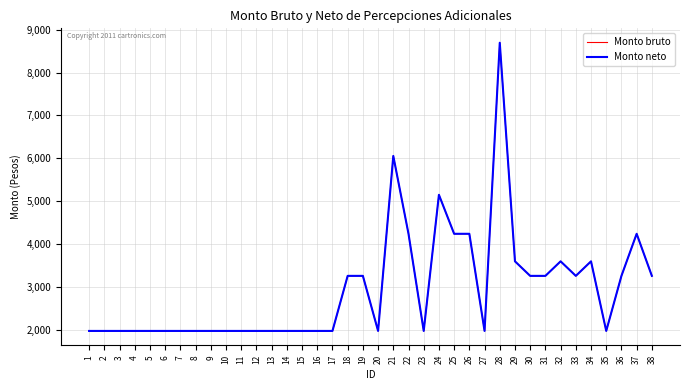

Does the chart have visible grid lines?

Yes